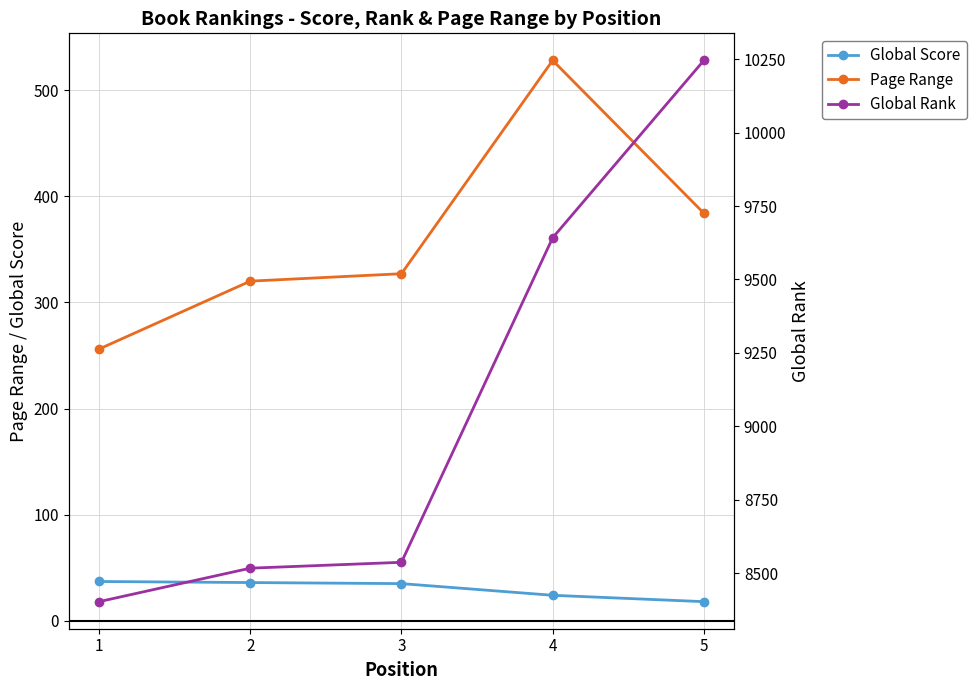

True or false: Page Range has a value of 327 at 3.

True